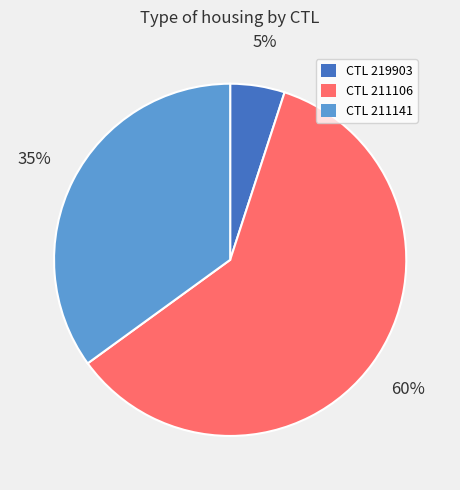

What is the majority slice?

CTL 211106